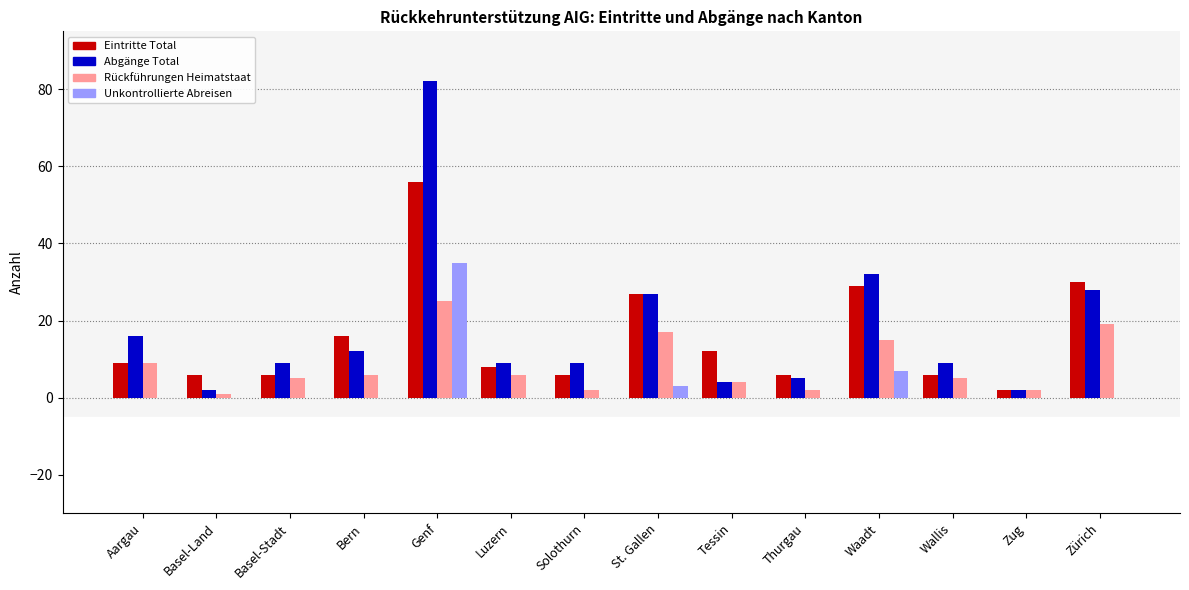

True or false: Rückführungen Heimatstaat has a value of 25 at Genf.

True